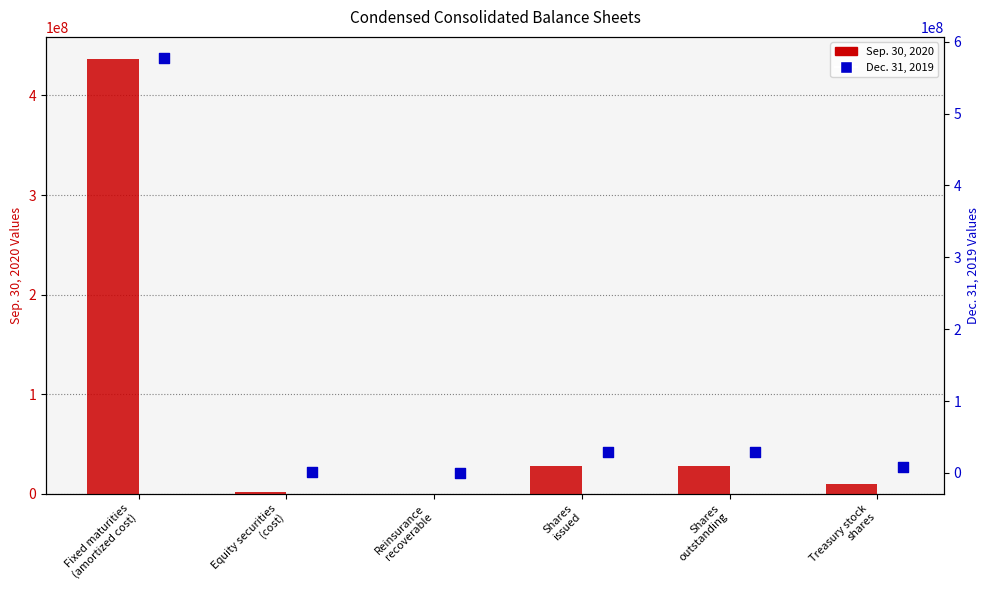

Which series has the widest spread of Y values?

Dec. 31, 2019